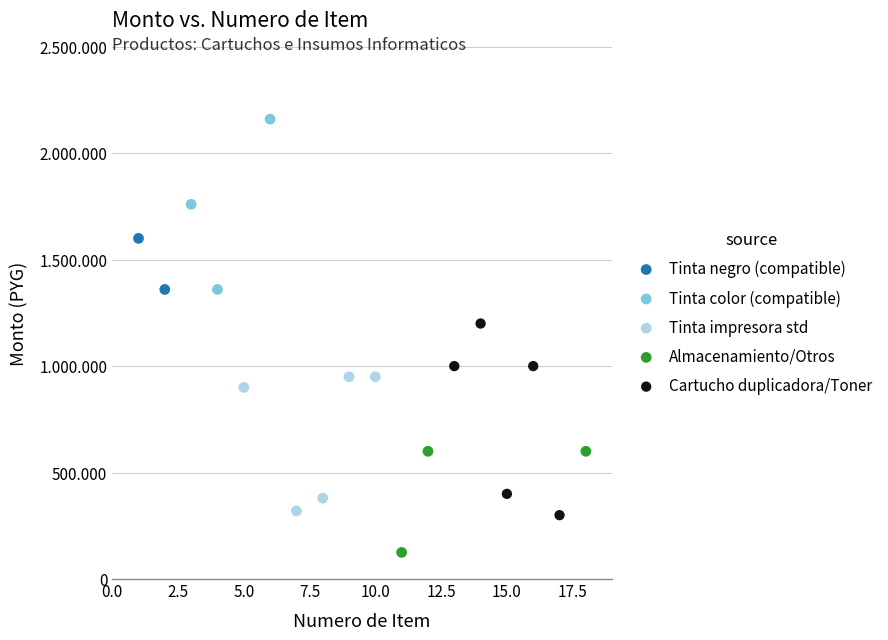

Which series contains the lowest Y value?

Almacenamiento/Otros